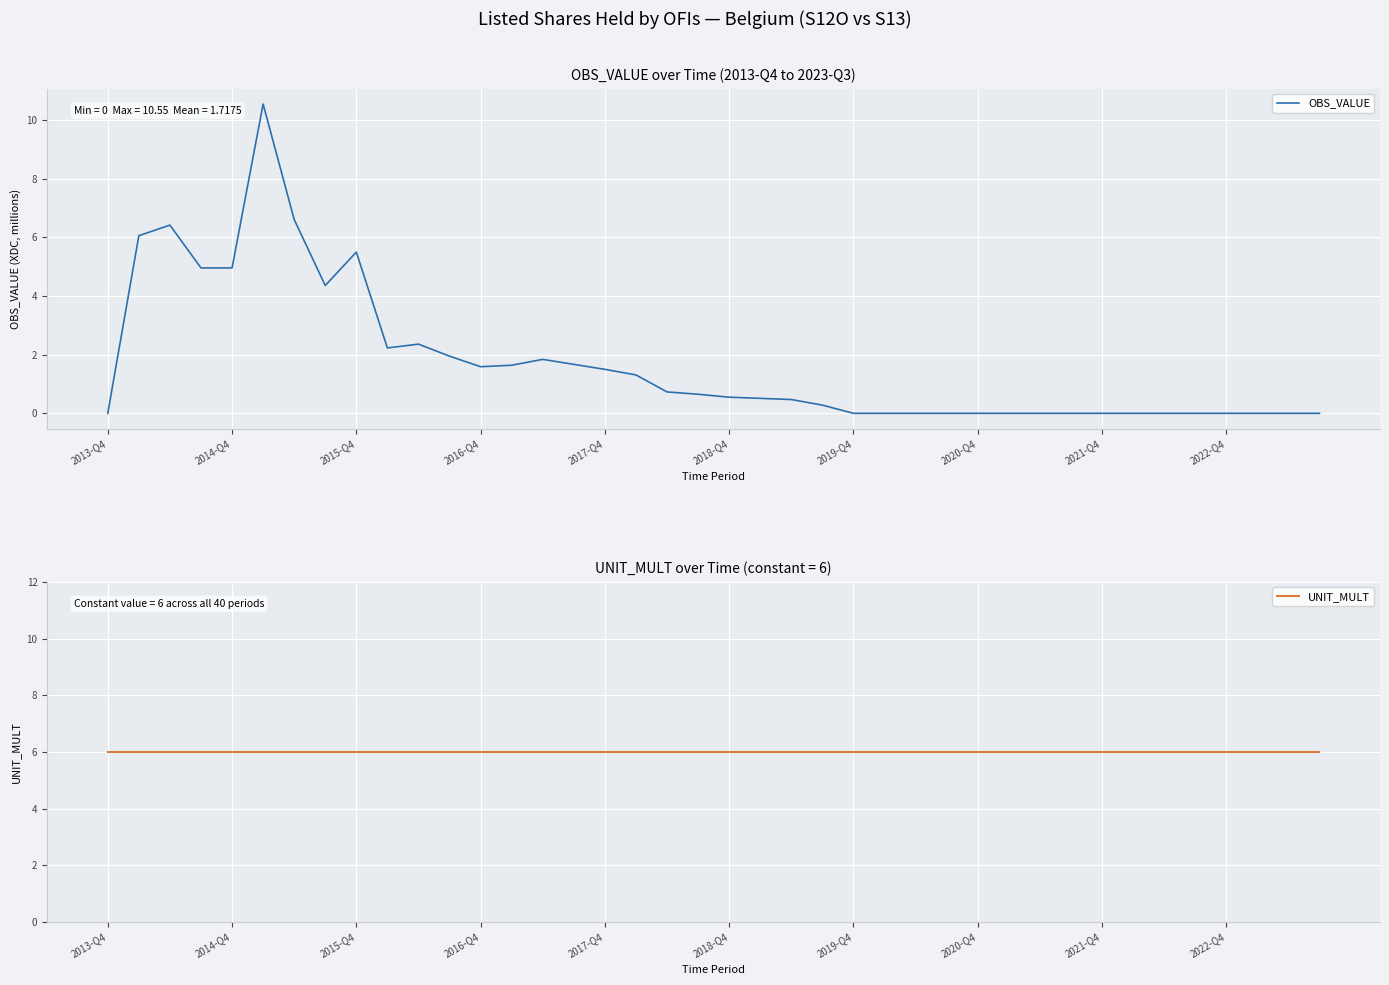

The UNIT_MULT series shows 6.0 at 23. True or false?

True